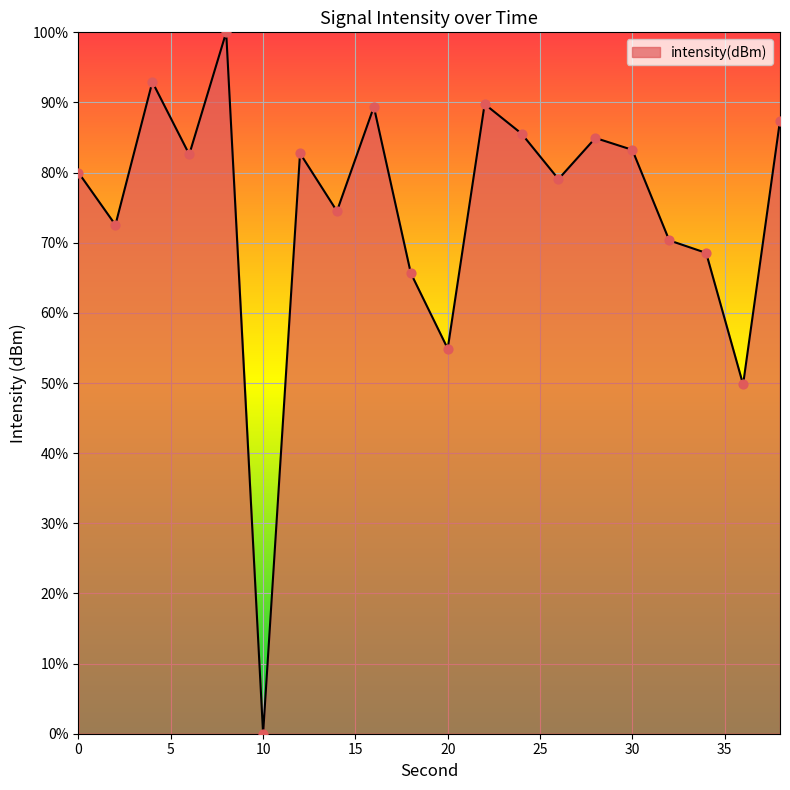

What is the greatest value displayed?

100.0